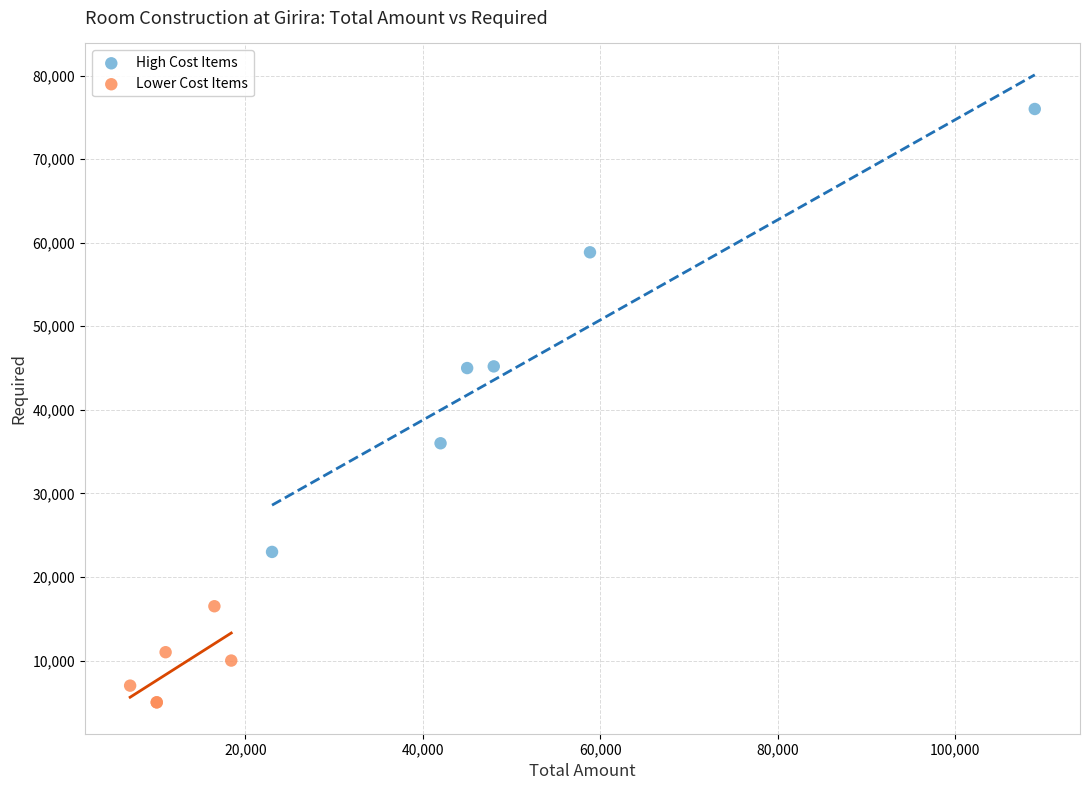

Which series has the largest Y range (max minus min)?

High Cost Items